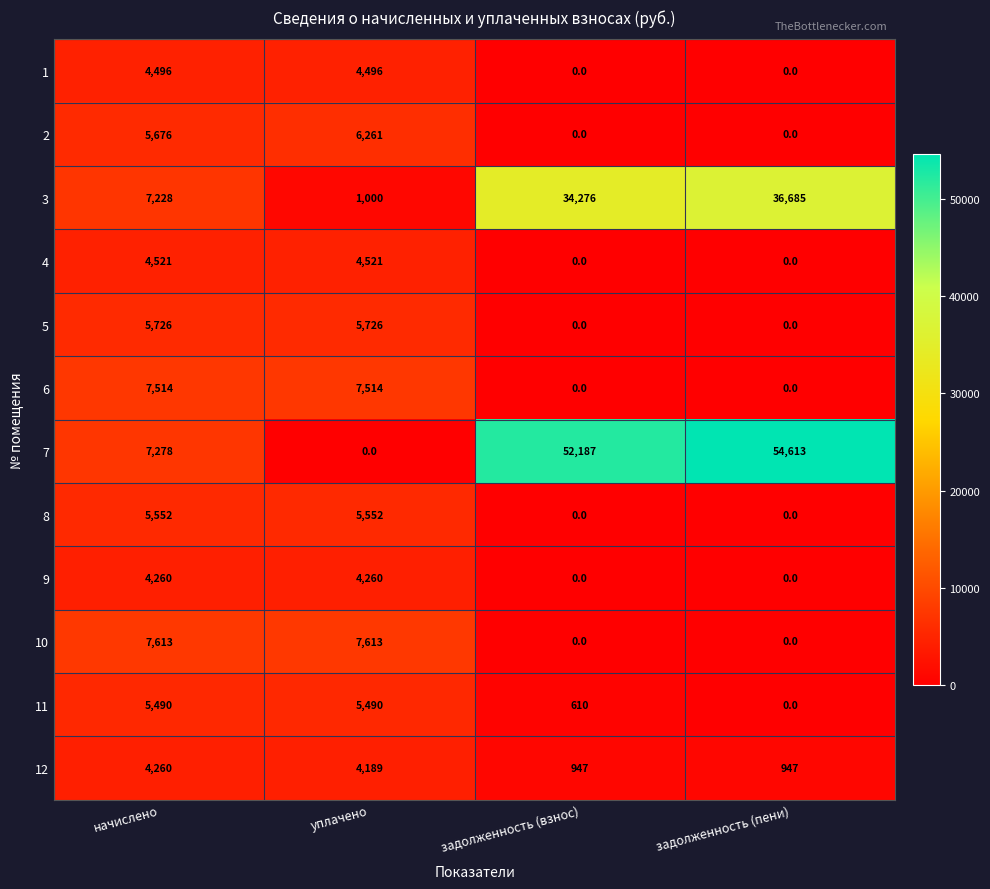

Which series has the largest total across all categories?

7